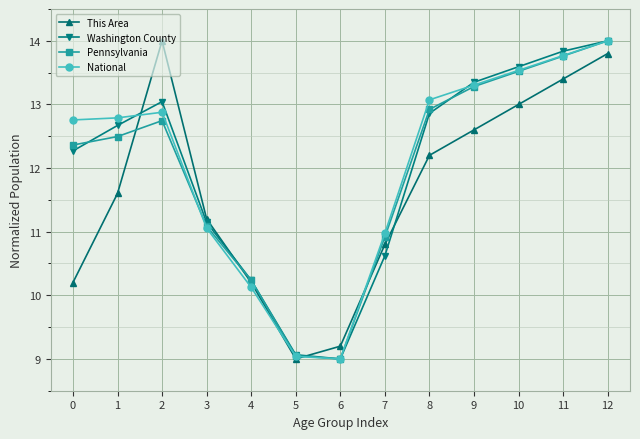

What value does the National series have at 12?

14.0